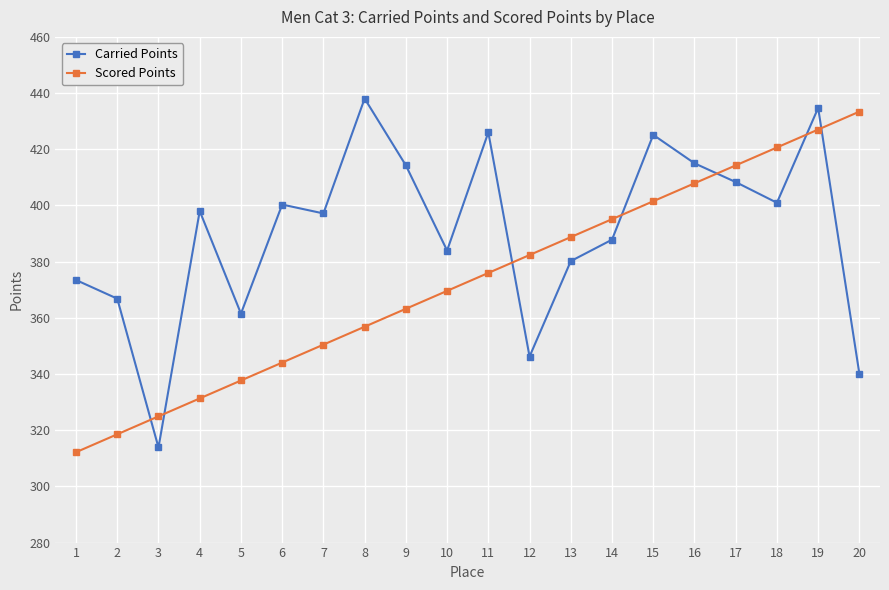

At which category is the sum across all series the highest?

19